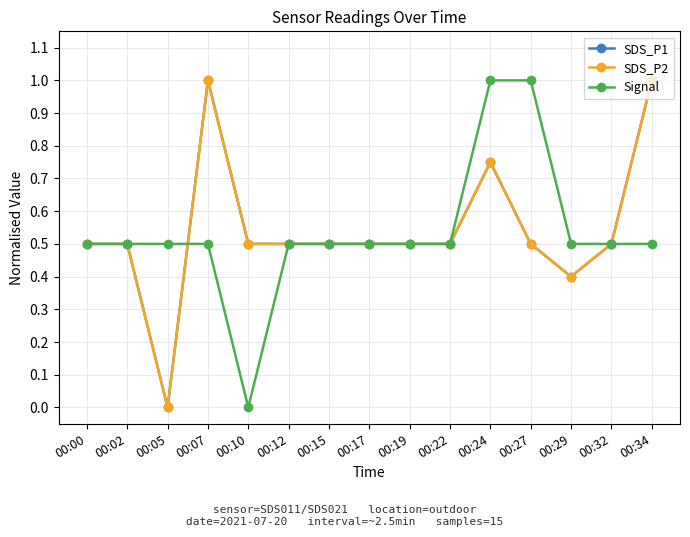

Is this an area chart (filled region under the line)?

No